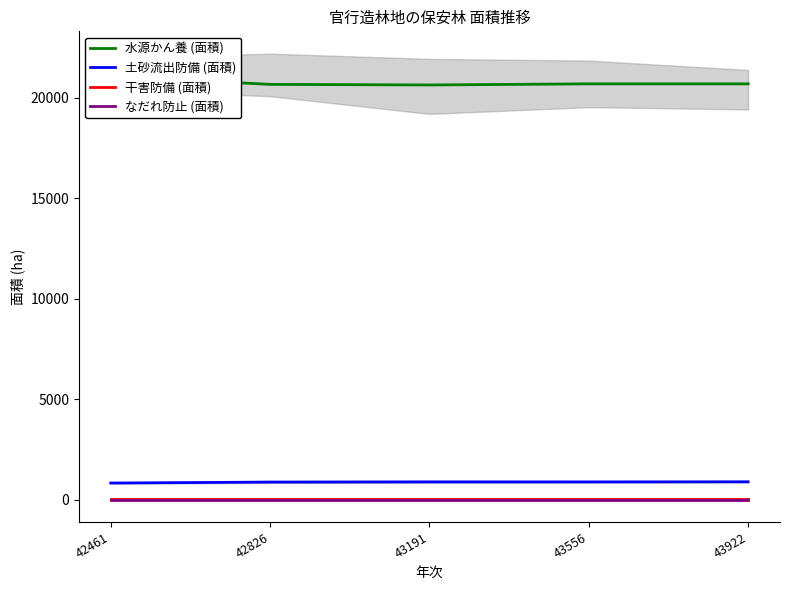

Is the value of なだれ防止 (面積) at 43922 greater than the value of 水源かん養 (面積) at 43556?

No